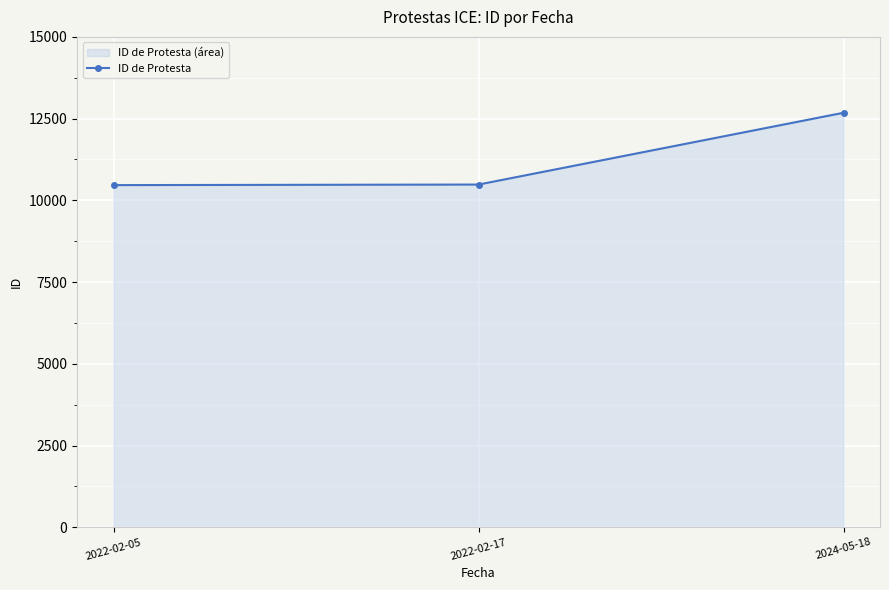

Is it true that the value at 2022-02-17 is 10483?

True